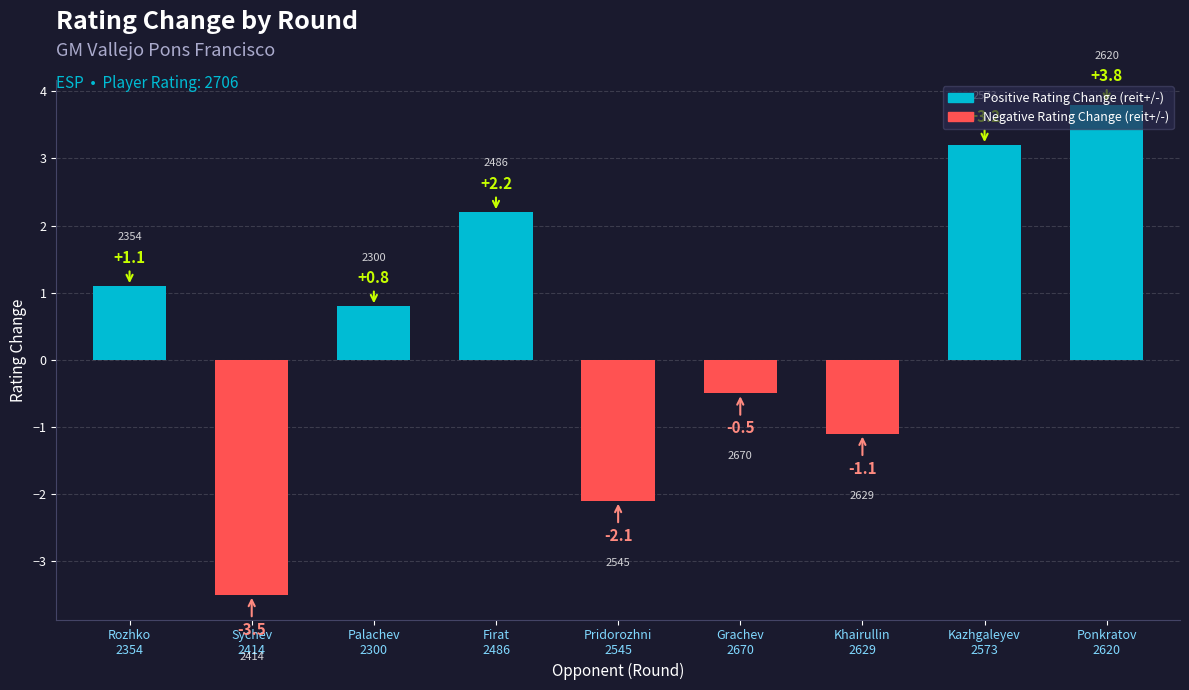

What value does the data have at Pridorozhni
2545?

-2.1